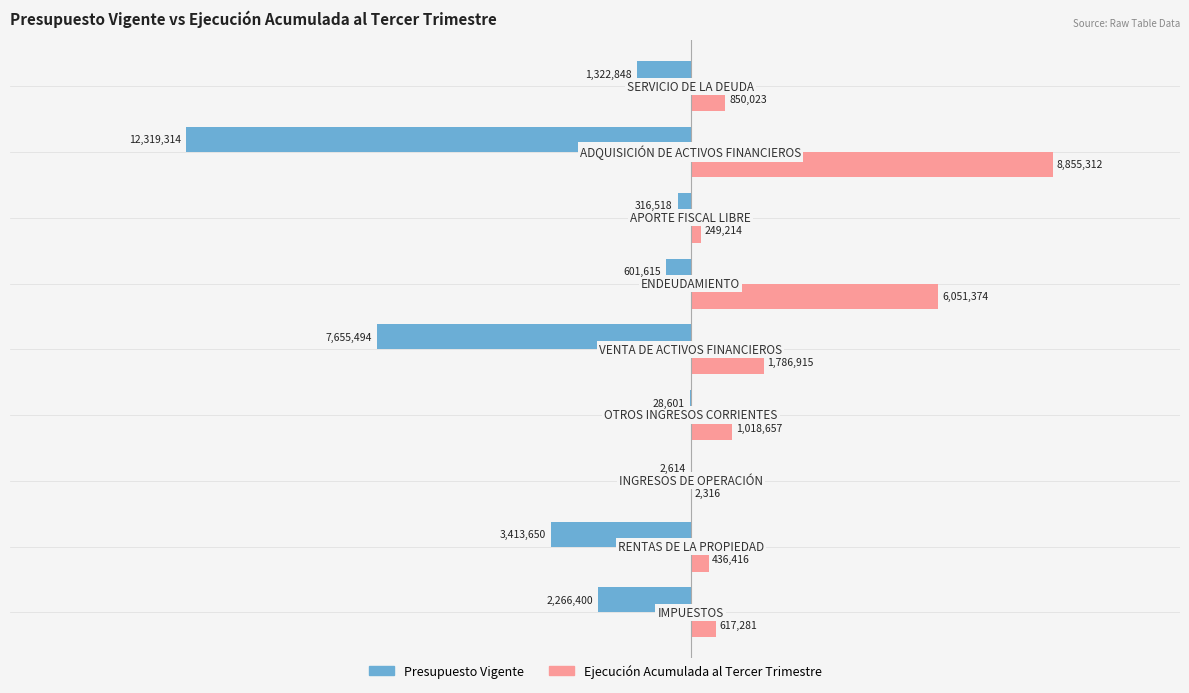

Reading left to right, list all the values displayed in this chart.

Presupuesto Vigente: -2266400	-3413650	-2614	-28601	-7655494	-601615	-316518	-12319314	-1322848
Ejecución Acumulada al Tercer Trimestre: 617281	436416	2316	1018657	1786915	6051374	249214	8855312	850023